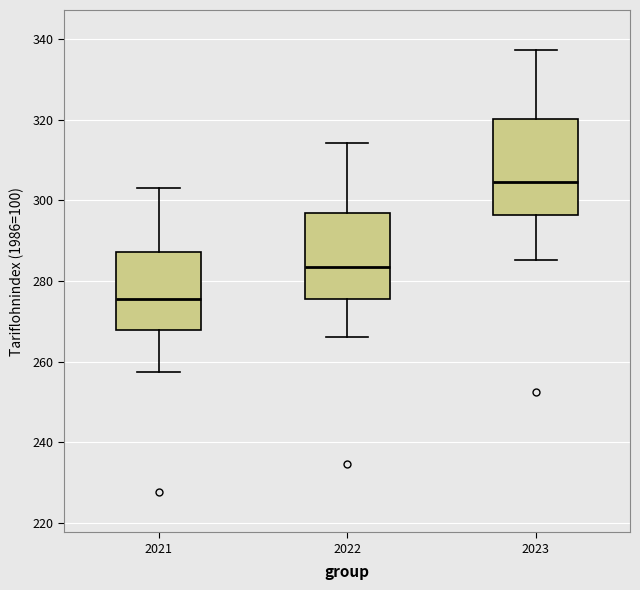

Reading left to right, transcribe this box plot: for each box, give where its median line is, the range the box spans, and where its two whiskers end, as read against the y-axis. The values are not printed on the chart, so give them approximately, as read against the axis.

2021: median 276, box 268 to 288, whiskers 258 to 304
2022: median 284, box 276 to 296, whiskers 266 to 314
2023: median 304, box 296 to 320, whiskers 286 to 338